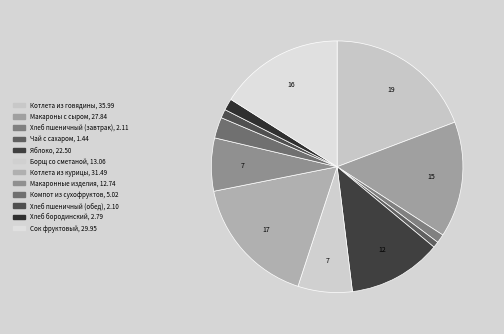

Combined, do Хлеб пшеничный (завтрак) and Макароны с сыром account for over 50%?

No